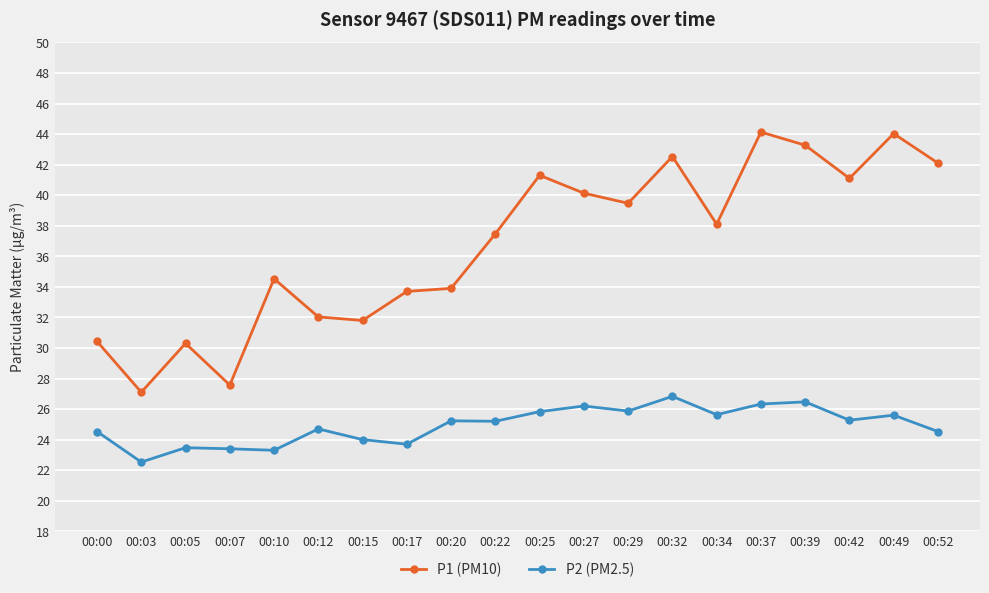

True or false: P2 (PM2.5) and P1 (PM10) intersect in this chart.

False